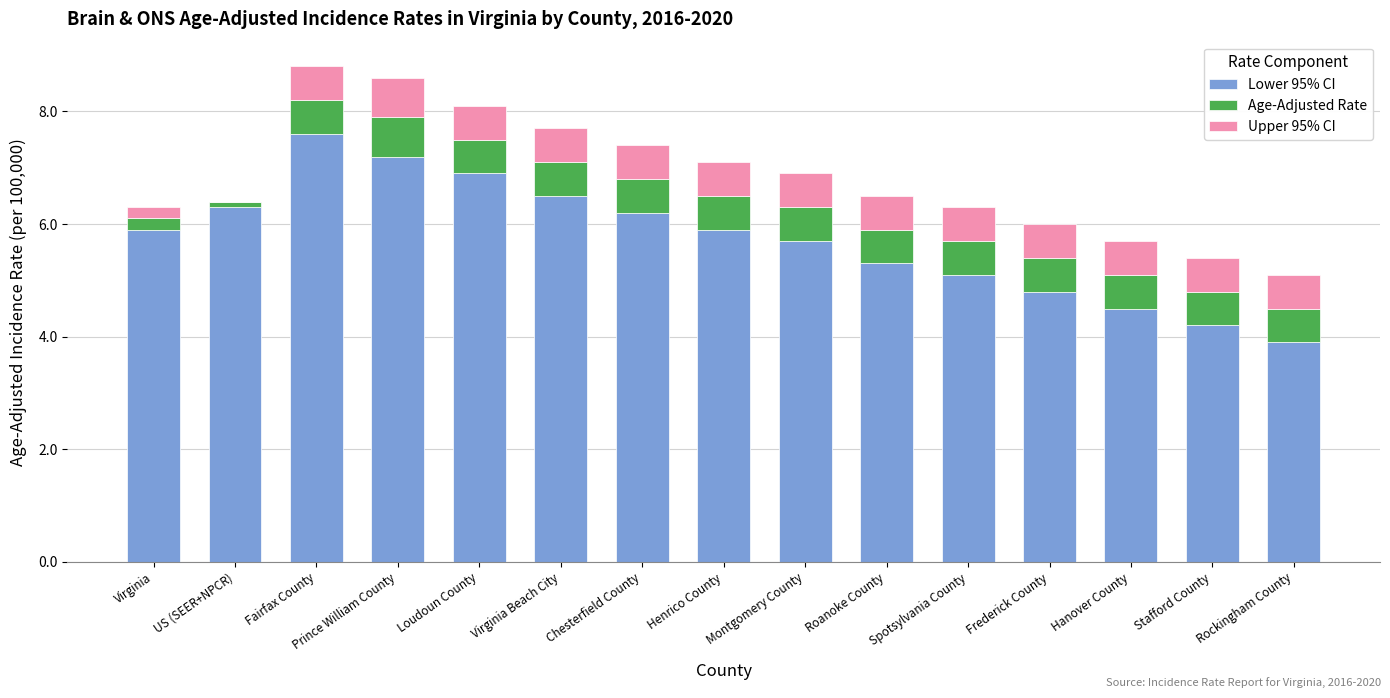

Are the bars grouped side by side (vs. stacked)?

No